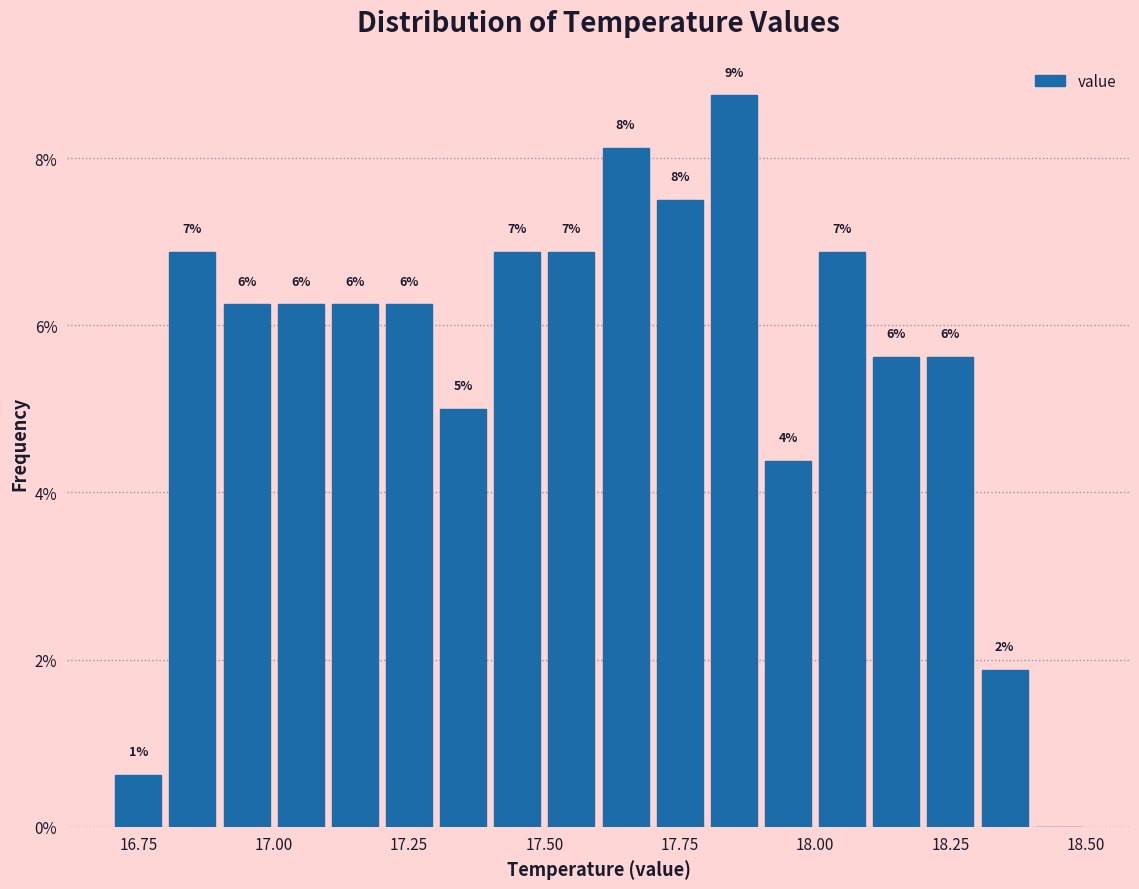

Read against the x-axis, roughly where is the centre of the tallest bar?

17.85